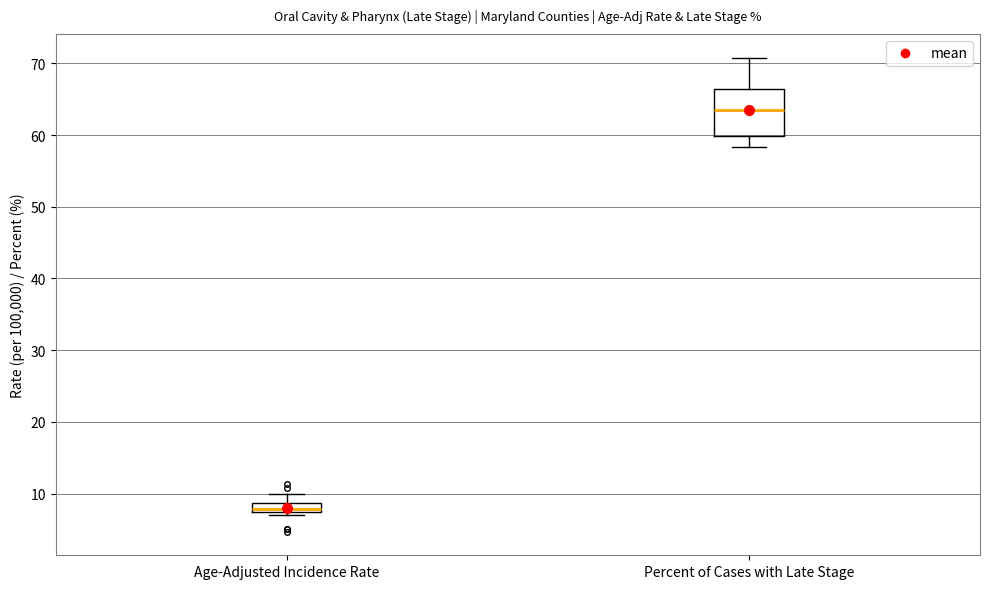

Where does the median line of the box for Age-Adjusted Incidence Rate sit on the y-axis? The values are not printed on the chart, so give them approximately, as read against the axis.

8